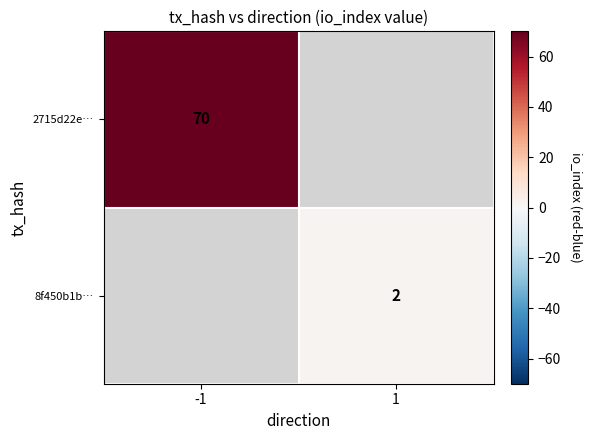

Is the value of 2715d22e… at -1 greater than the value of 8f450b1b… at 1?

Yes